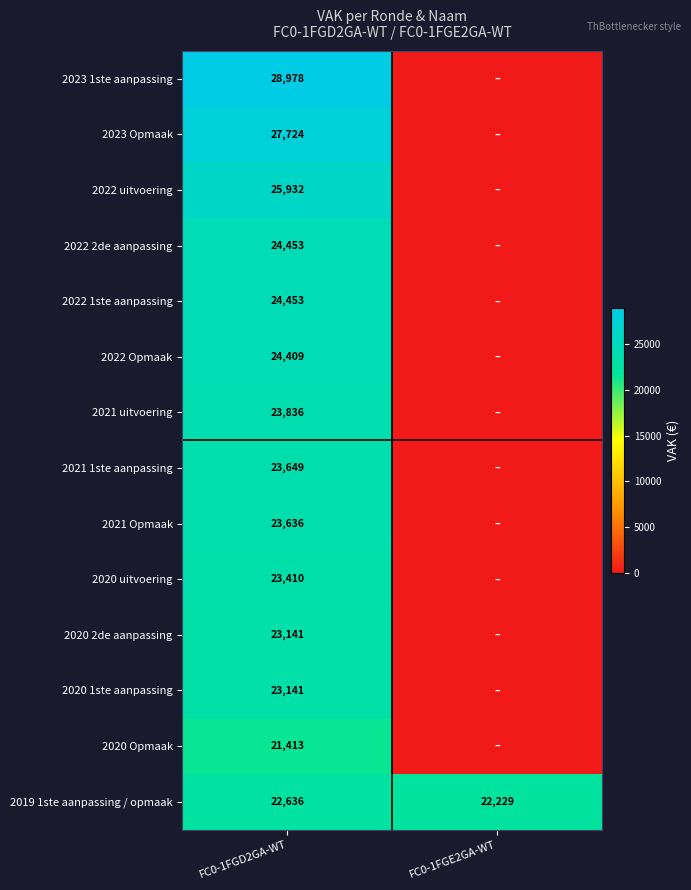

True or false: 2021 uitvoering has a value of 16574 at FC0-1FGD2GA-WT.

False